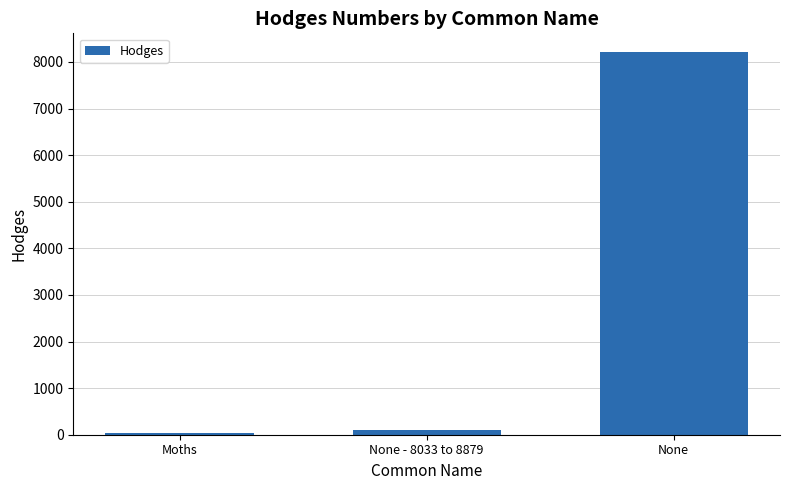

Between None and None - 8033 to 8879, which is larger?

None